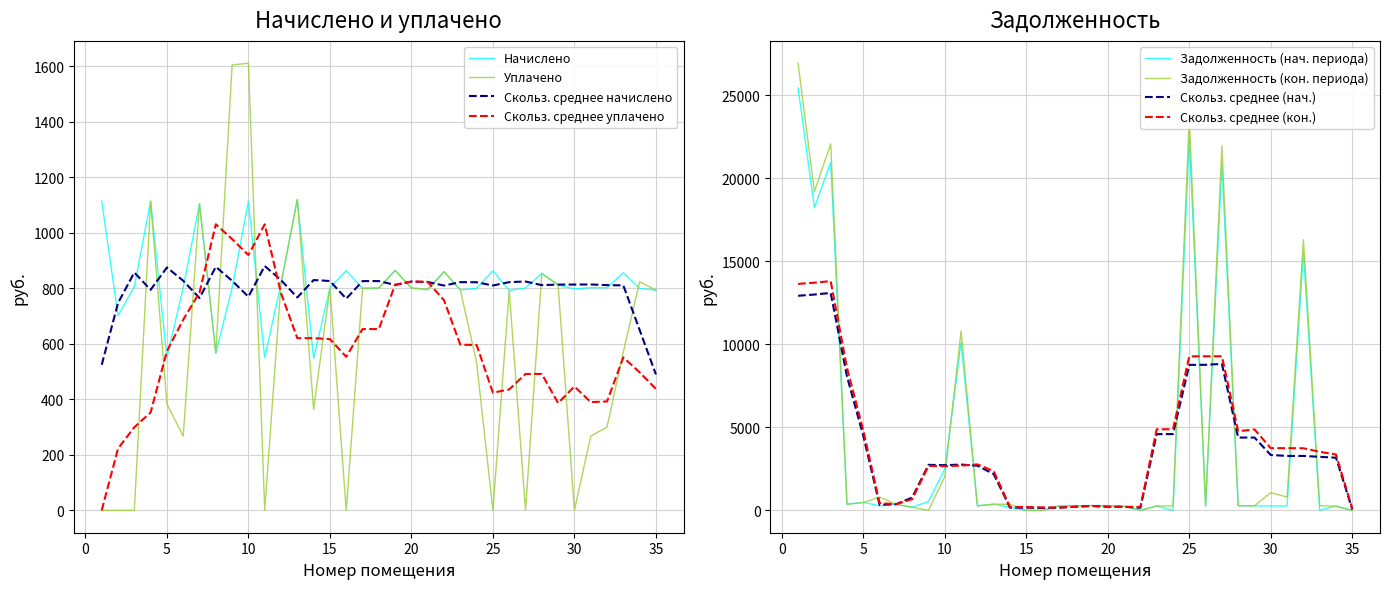

What is the greatest value displayed?

26933.6